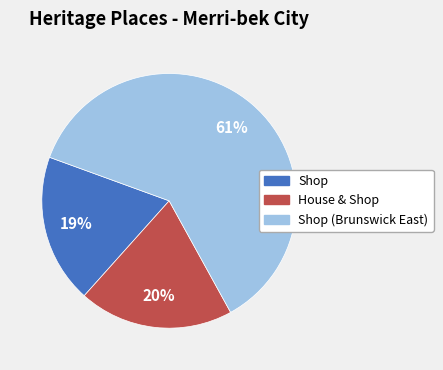

To the nearest percent, what is the difference between the largest and smallest slice percentages?

42%